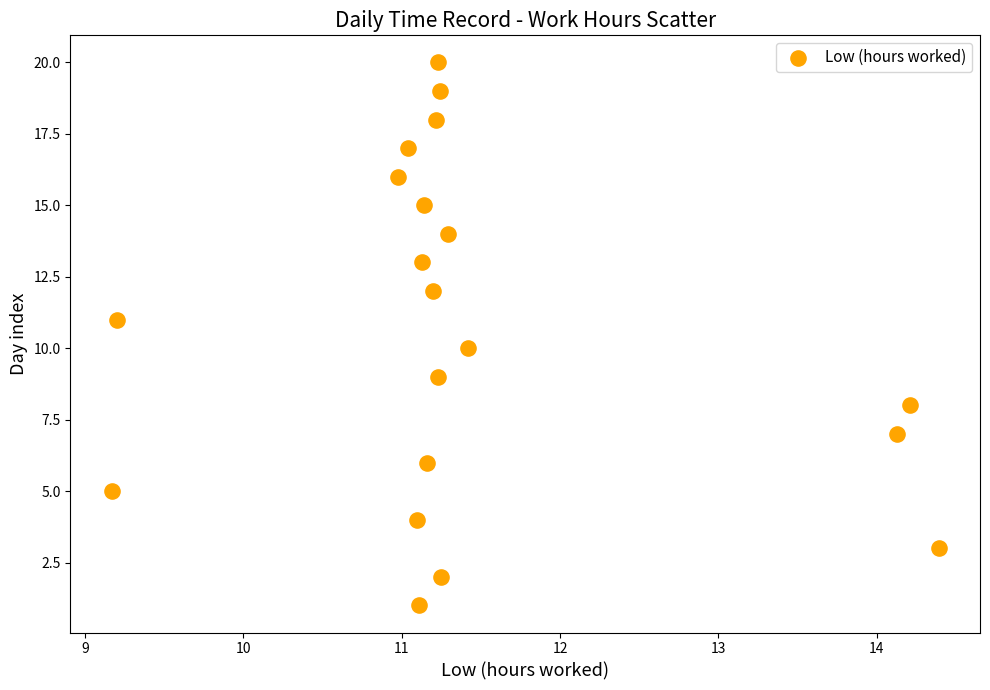

What is the range of Y values (max minus min)?

19